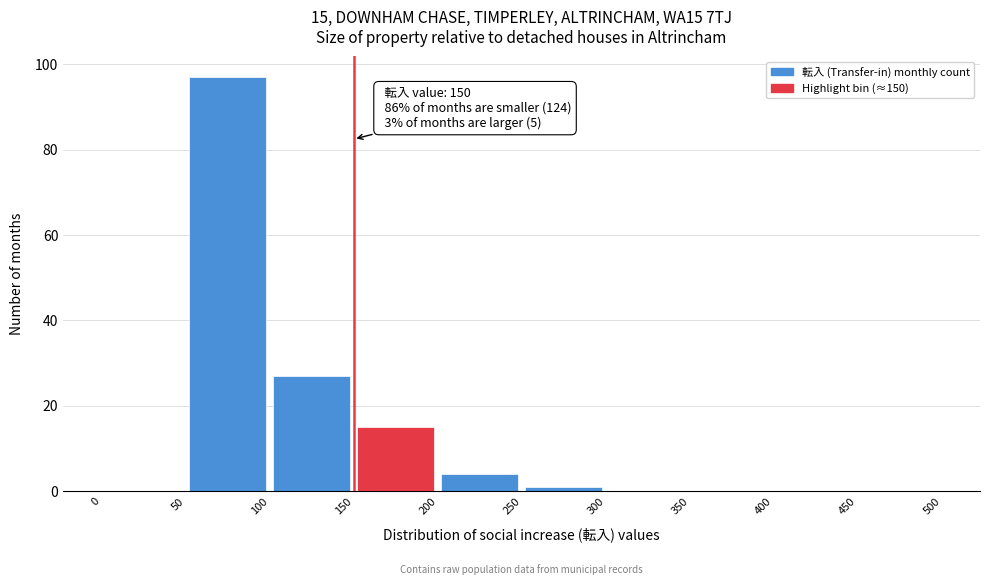

Which range on the x-axis has the tallest bar?

50 to 100